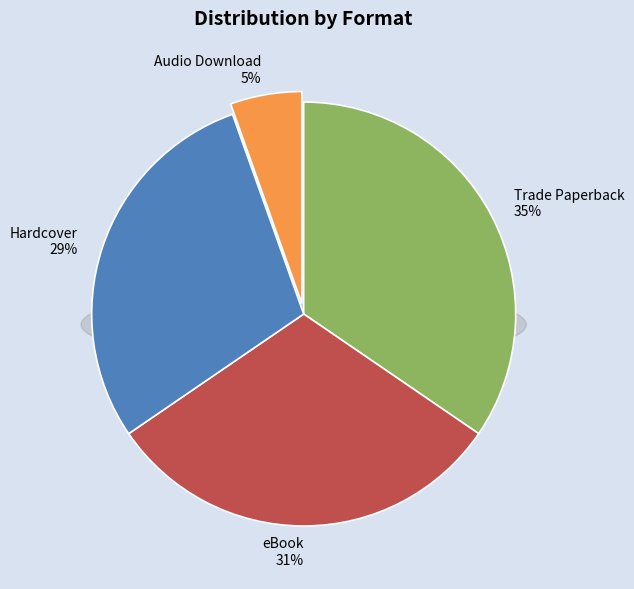

What percentage is the Hardcover slice, to the nearest percent?

29%